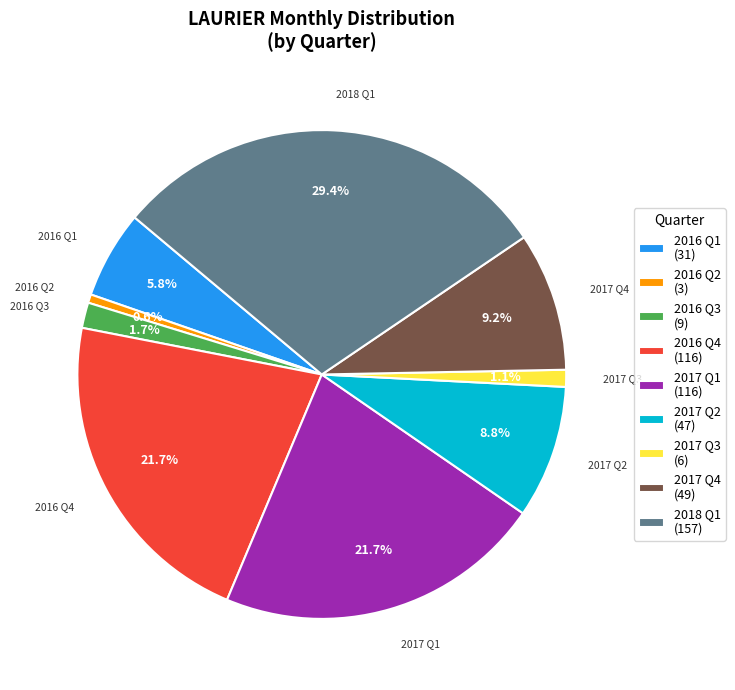

To the nearest percent, what is the difference between the largest and smallest slice percentages?

29%